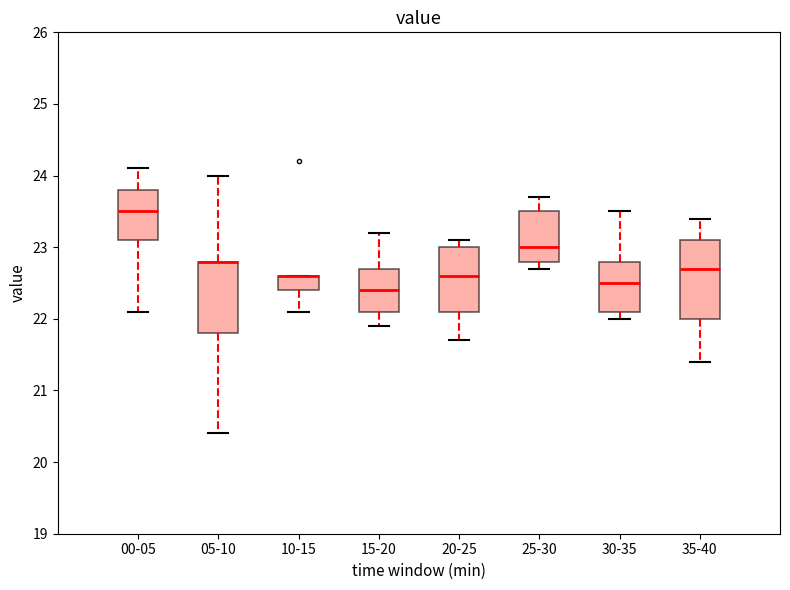

Which box is the tallest, from its lower edge to its upper edge?

35-40